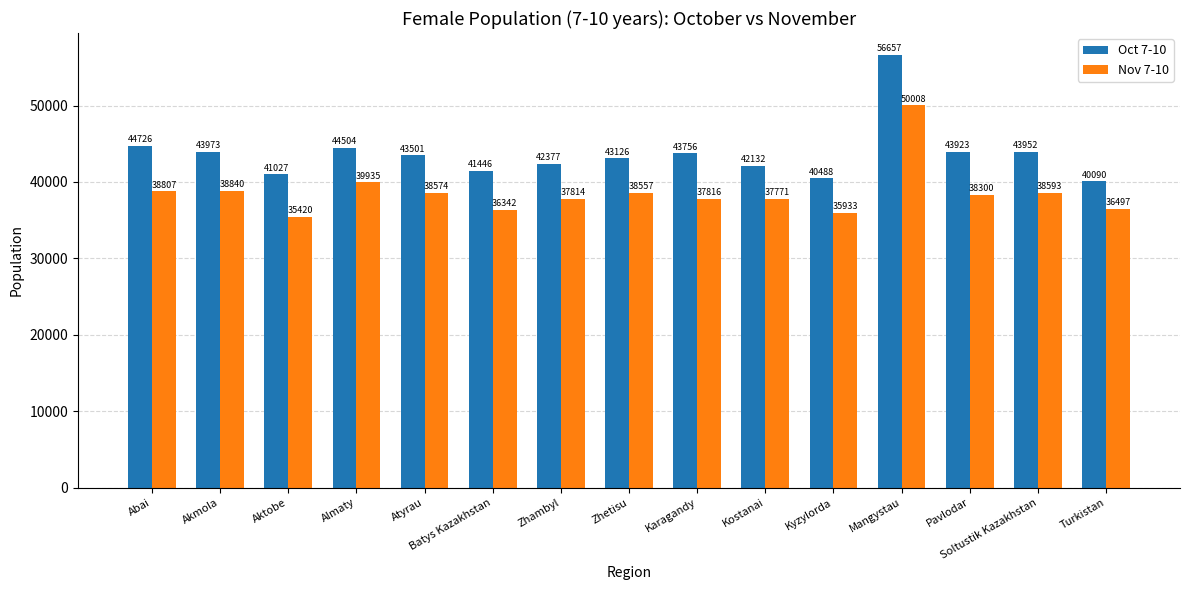

Read the Nov 7-10 value at Turkistan, to the nearest 100.

36500